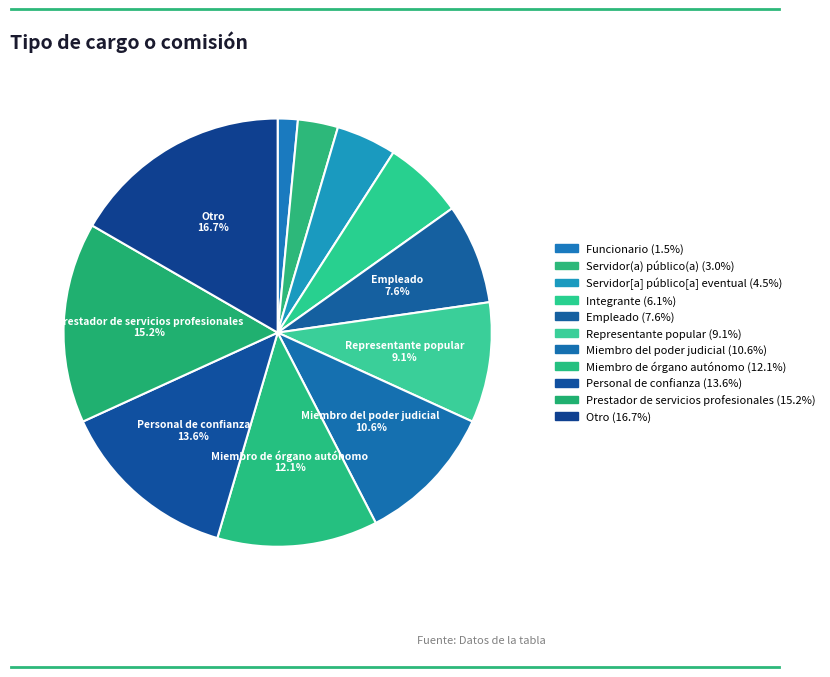

To the nearest percent, what is the combined percentage of Integrante and Empleado?

14%